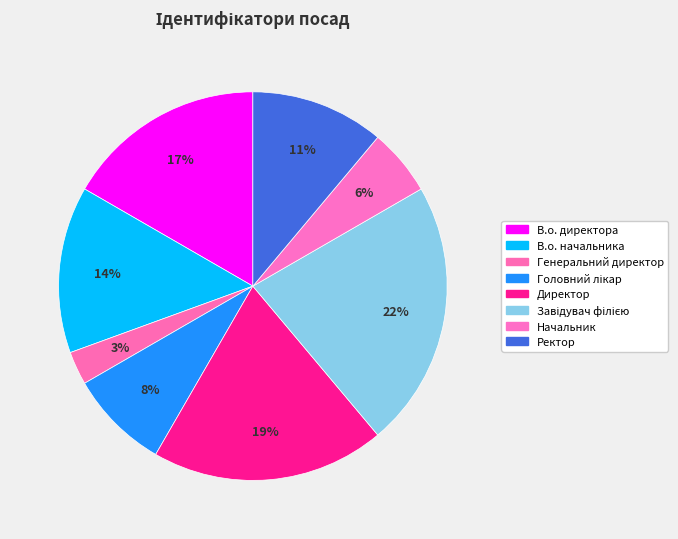

True or false: В.о. начальника accounts for 14% of the total.

True